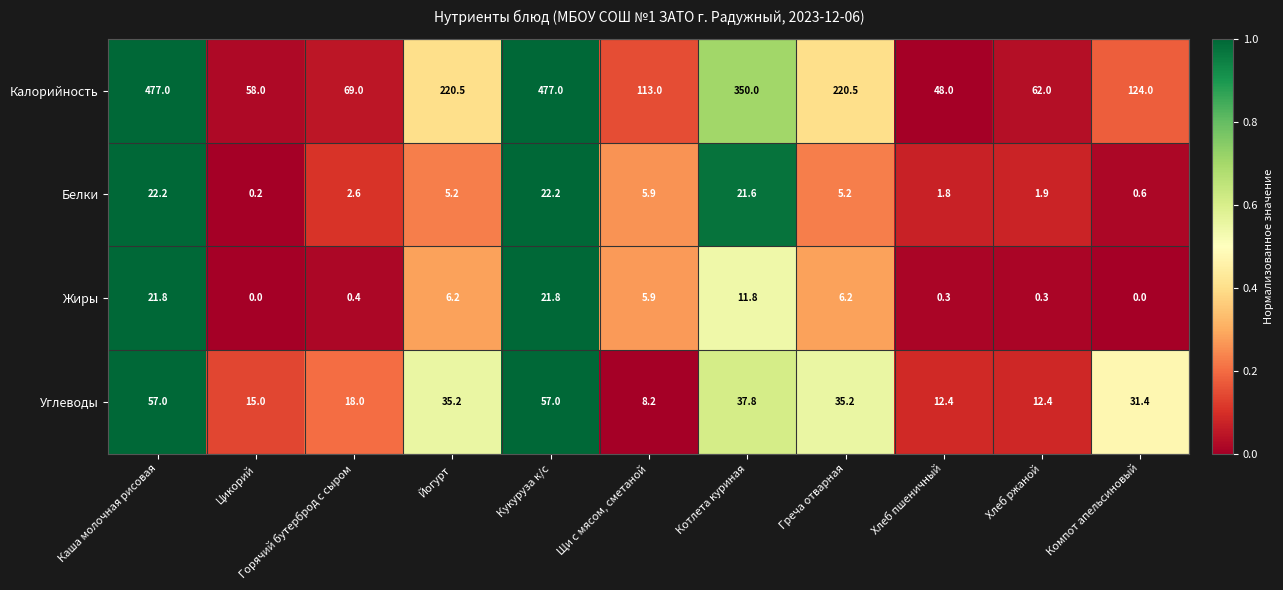

What is the spread (max minus min) of values at Котлета куриная?

338.2